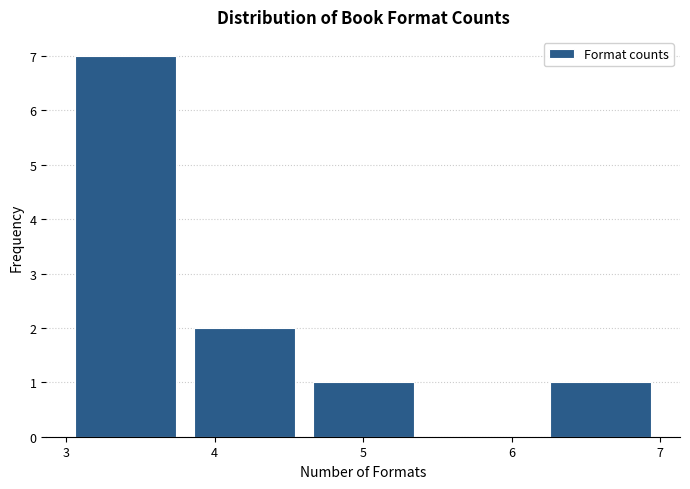

Reading left to right, transcribe this chart: for each bar, give the range it covers on the x-axis and its height. The values are not printed on the chart, so give them approximately, as read against the axis.

3.0 to 3.8: 7
3.8 to 4.6: 2
4.6 to 5.4: 1
5.4 to 6.2: 0
6.2 to 7.0: 1